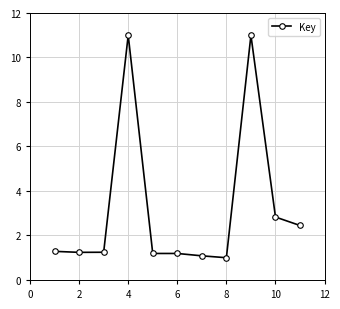

What is the greatest value displayed?

11.0